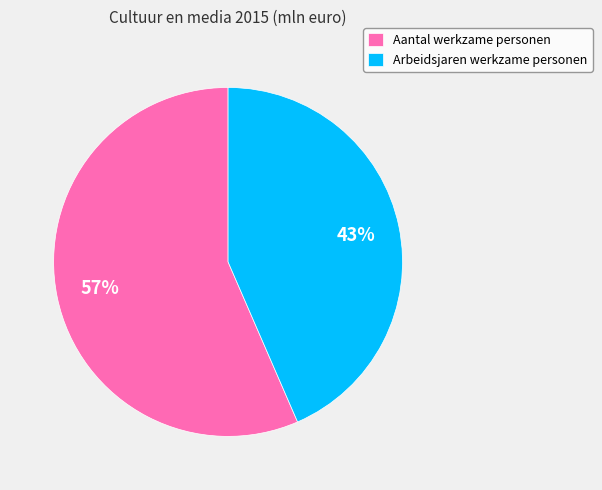

Is it true that Arbeidsjaren werkzame personen is 57% of the pie?

False